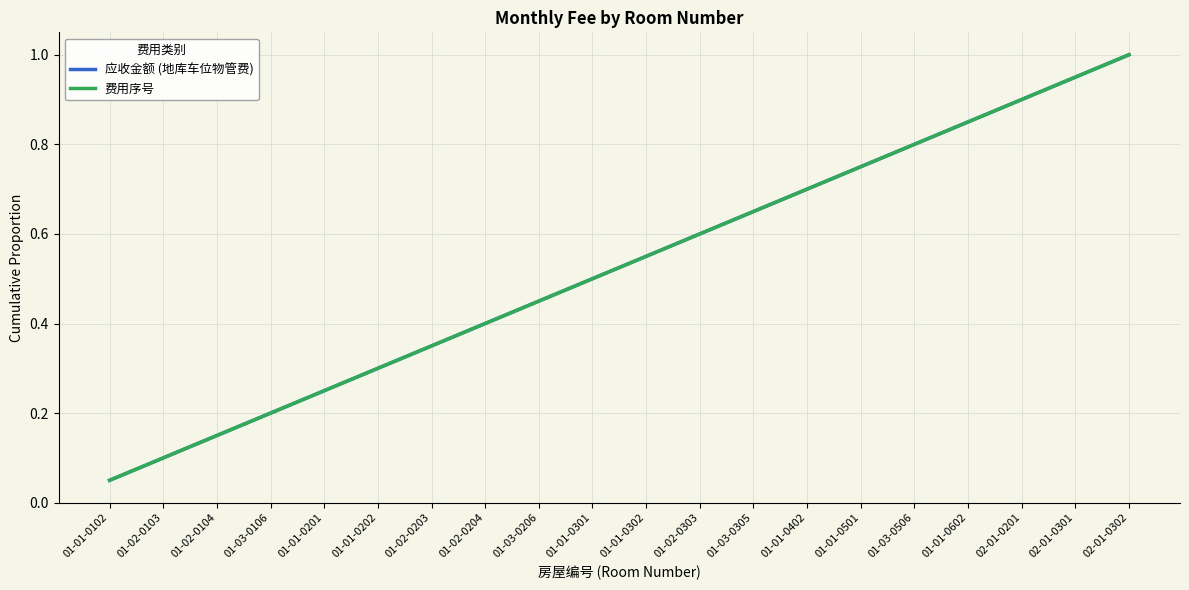

Is this an area chart (filled region under the line)?

No